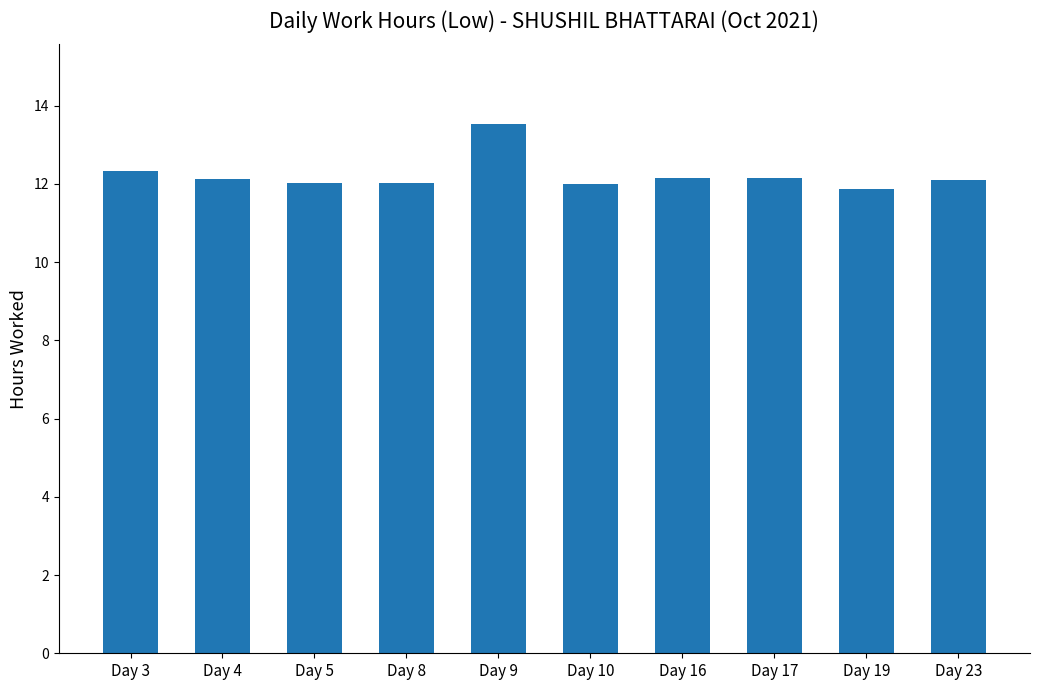

How many bars are there in total?

10